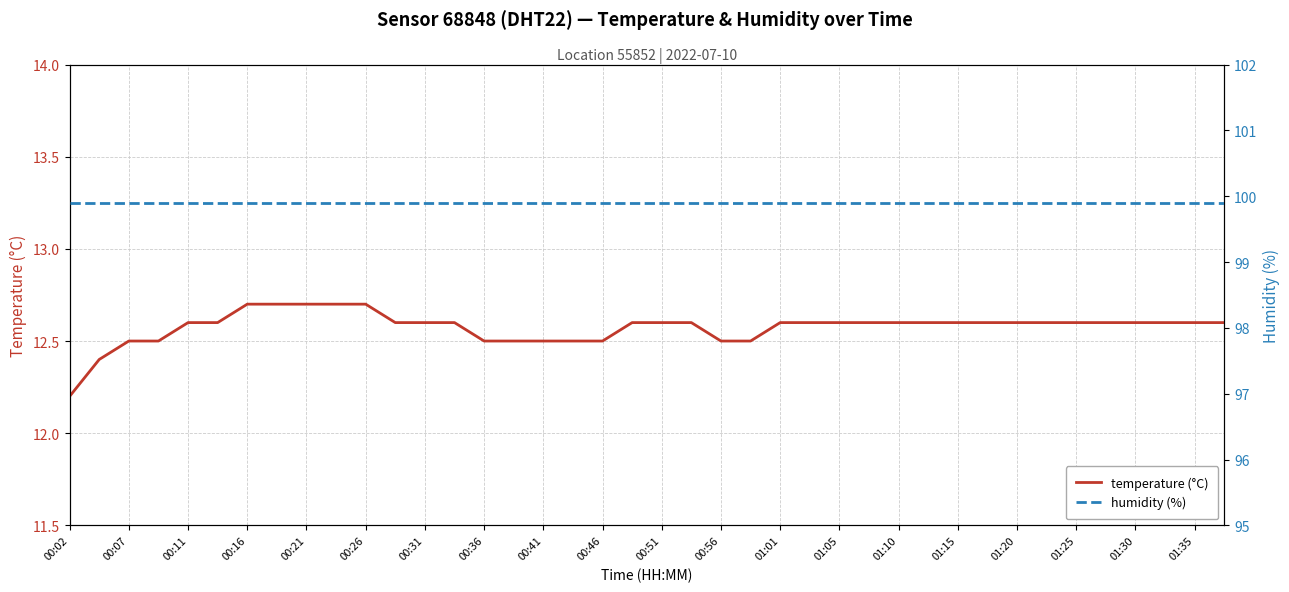

At which category does the chart reach its minimum across all series?

00:02